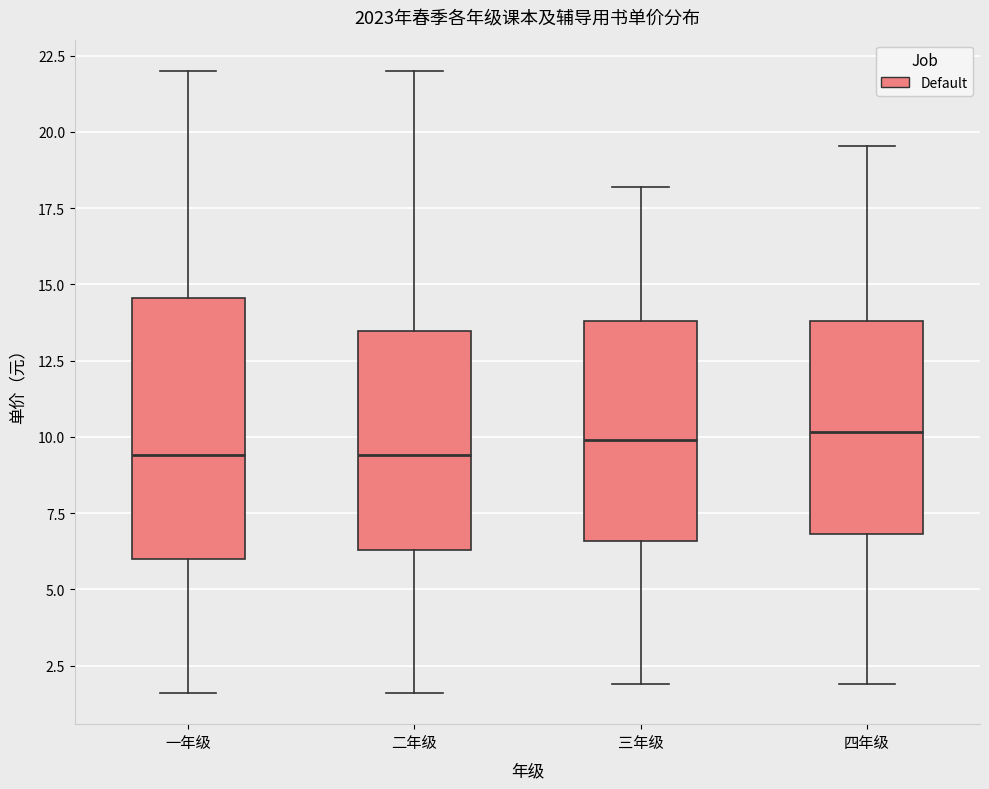

Where does the upper whisker of the box for 四年级 end on the y-axis? The values are not printed on the chart, so give them approximately, as read against the axis.

19.5